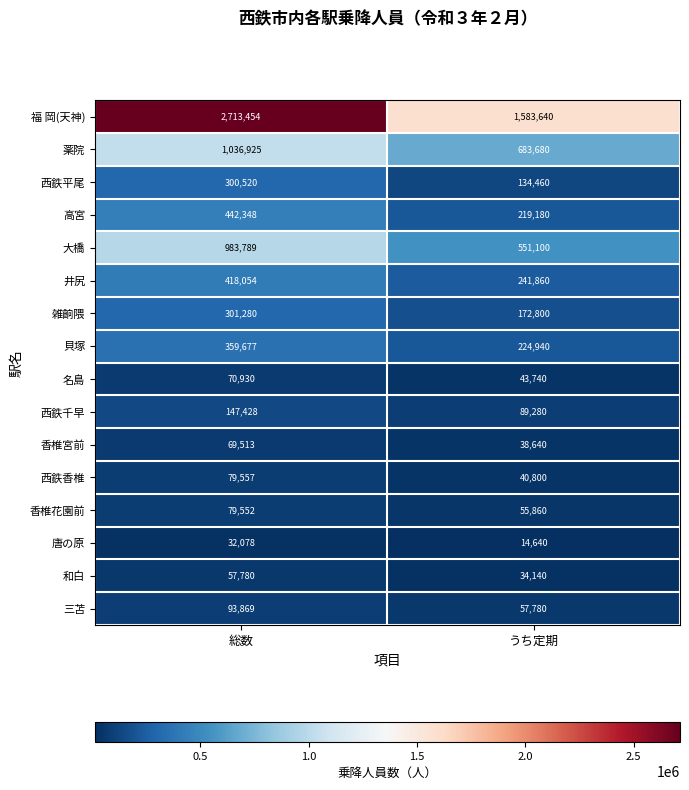

What is the sum of all 貝塚 values?

584617